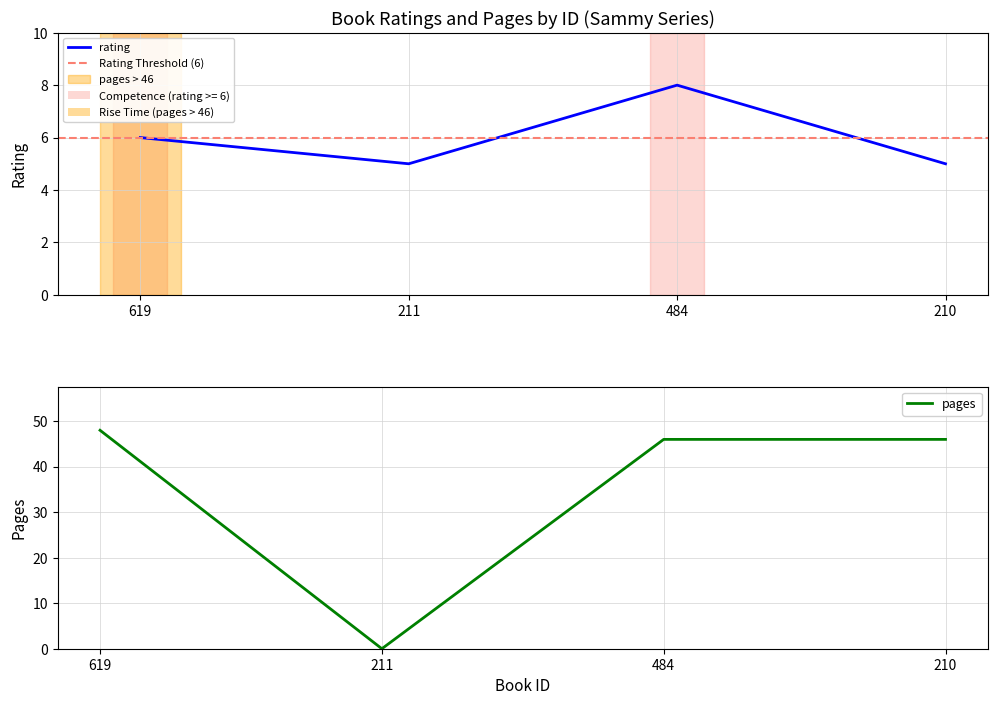

How many interior local peaks does the rating series have?

1